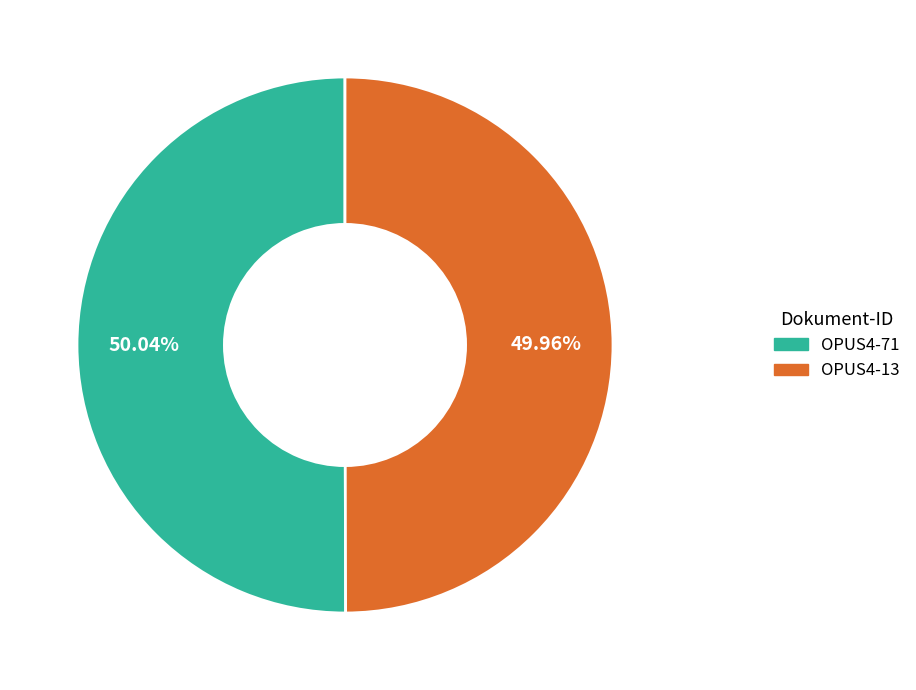

To the nearest percent, what percentage of the pie is OPUS4-13?

50%